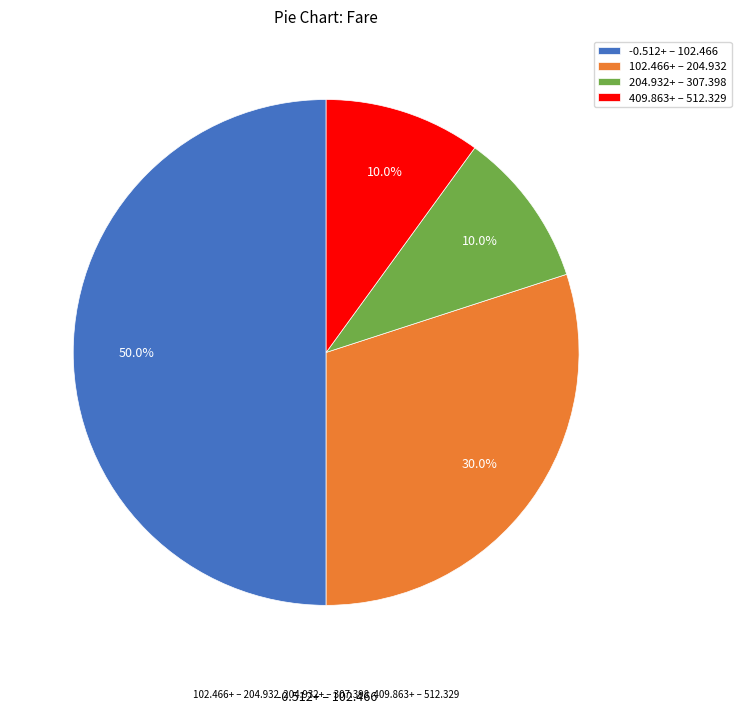

Which category has the biggest portion of the pie?

-0.512+ – 102.466